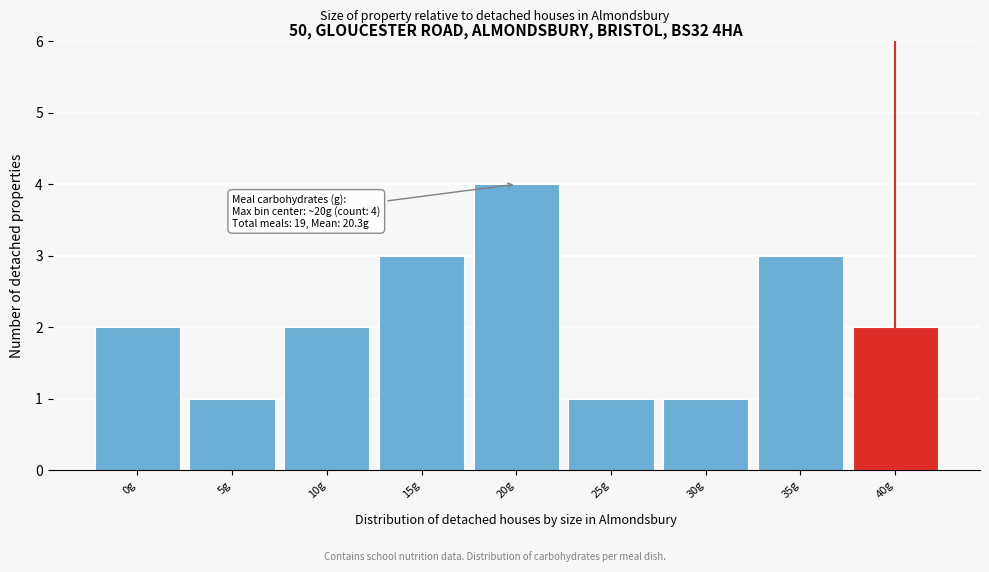

Over which range of the x-axis is the bar tallest?

17.5 to 22.5